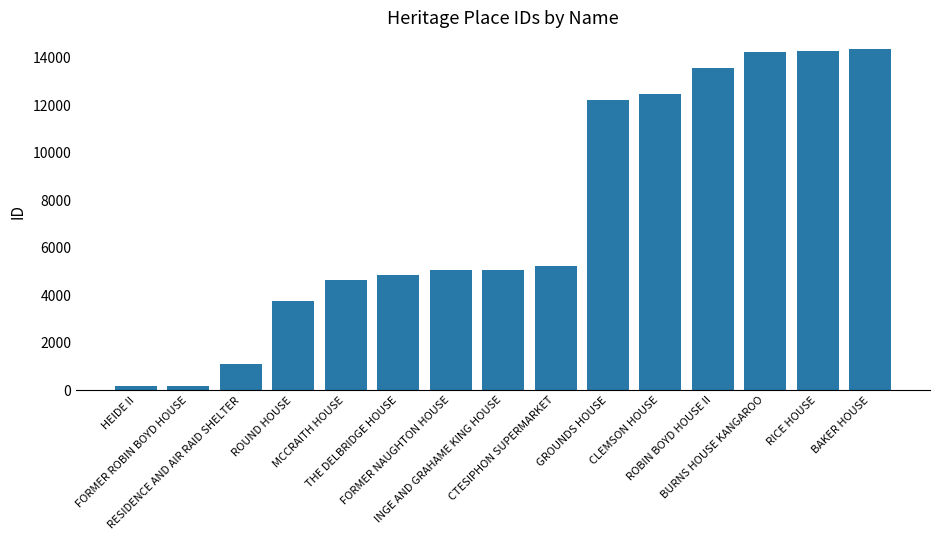

What is the value of the 15th bar from the left?

14349